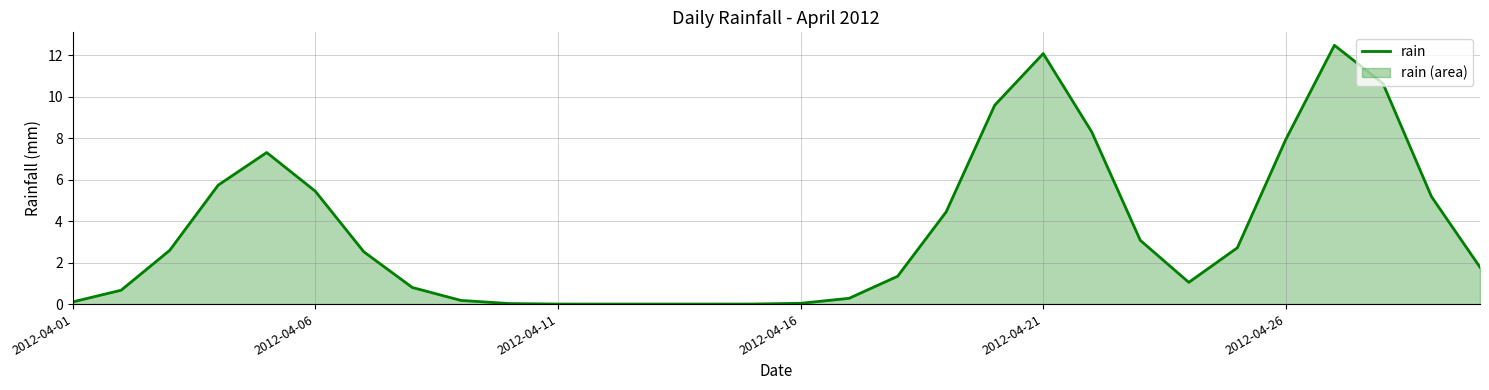

What is the difference between the maximum and minimum values?

12.5